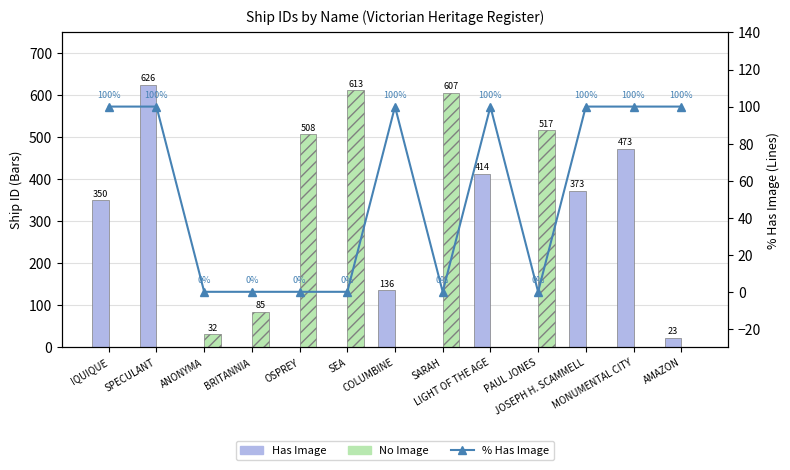

Does the chart contain stacked bars?

No